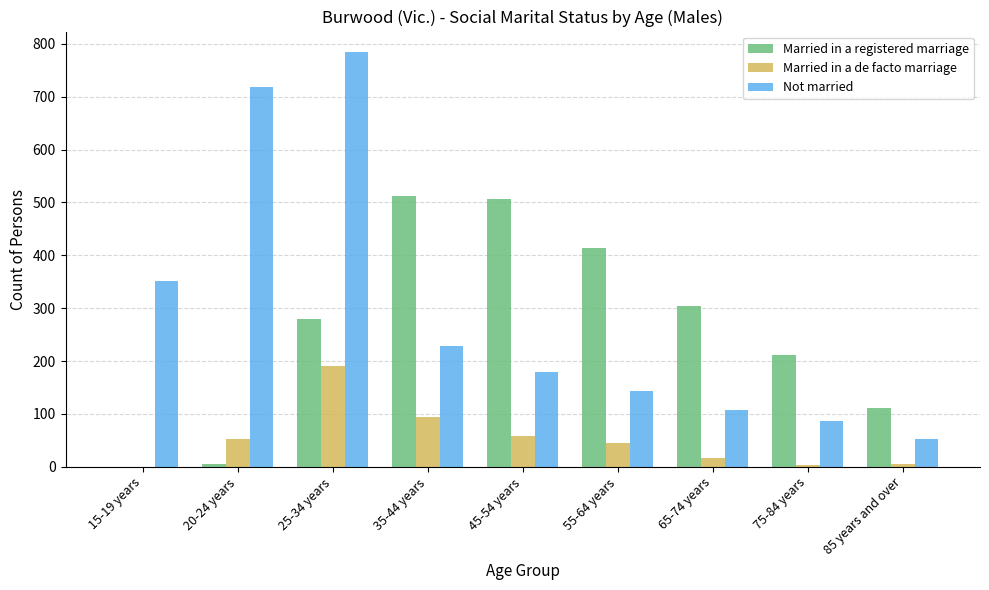

Are the bars horizontal?

No